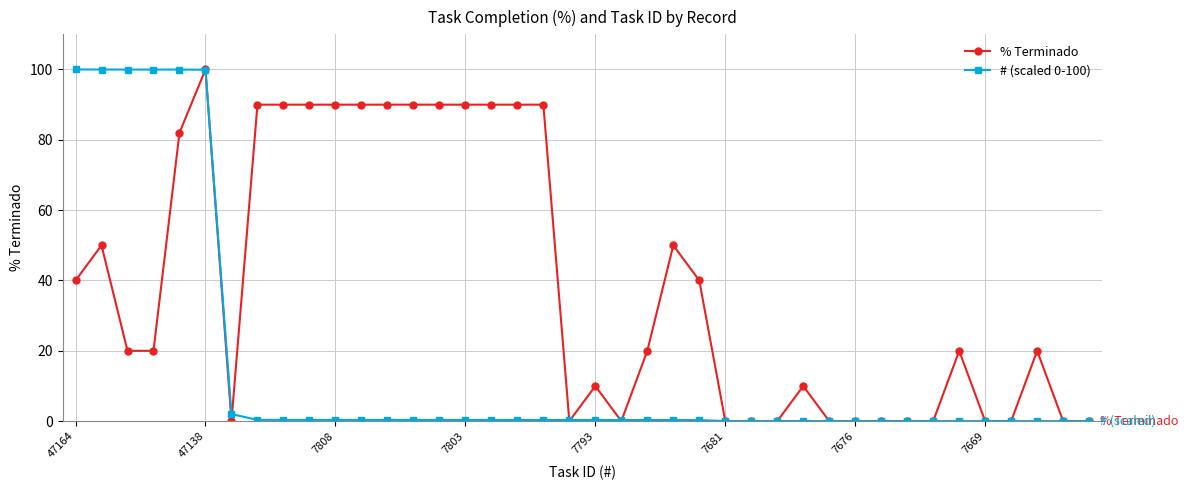

What is the value of the % Terminado point at the 17th from the left?

90.0